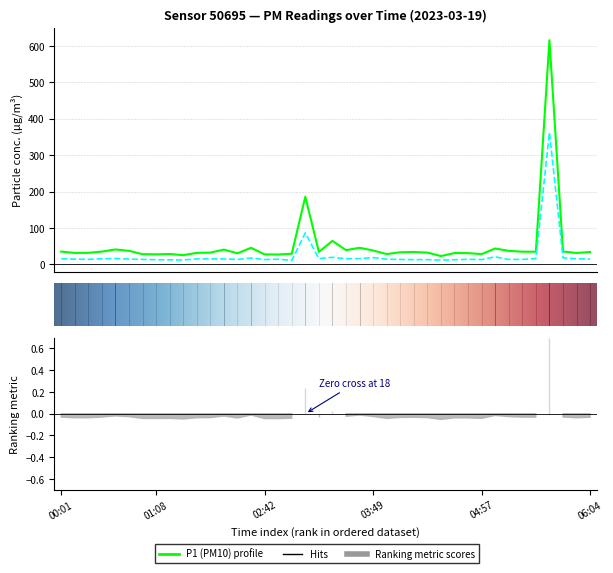

What is the difference between the highest and lowest values at 01:50?

17.4